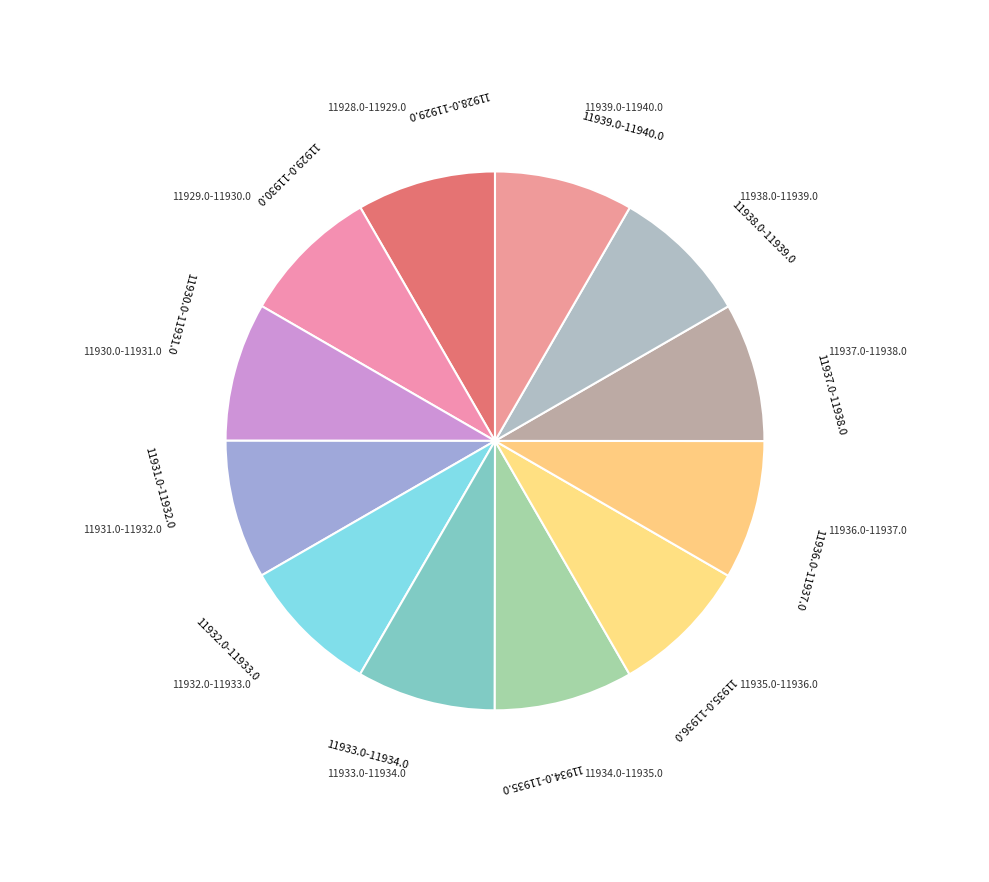

How many slices are in this pie chart?

12